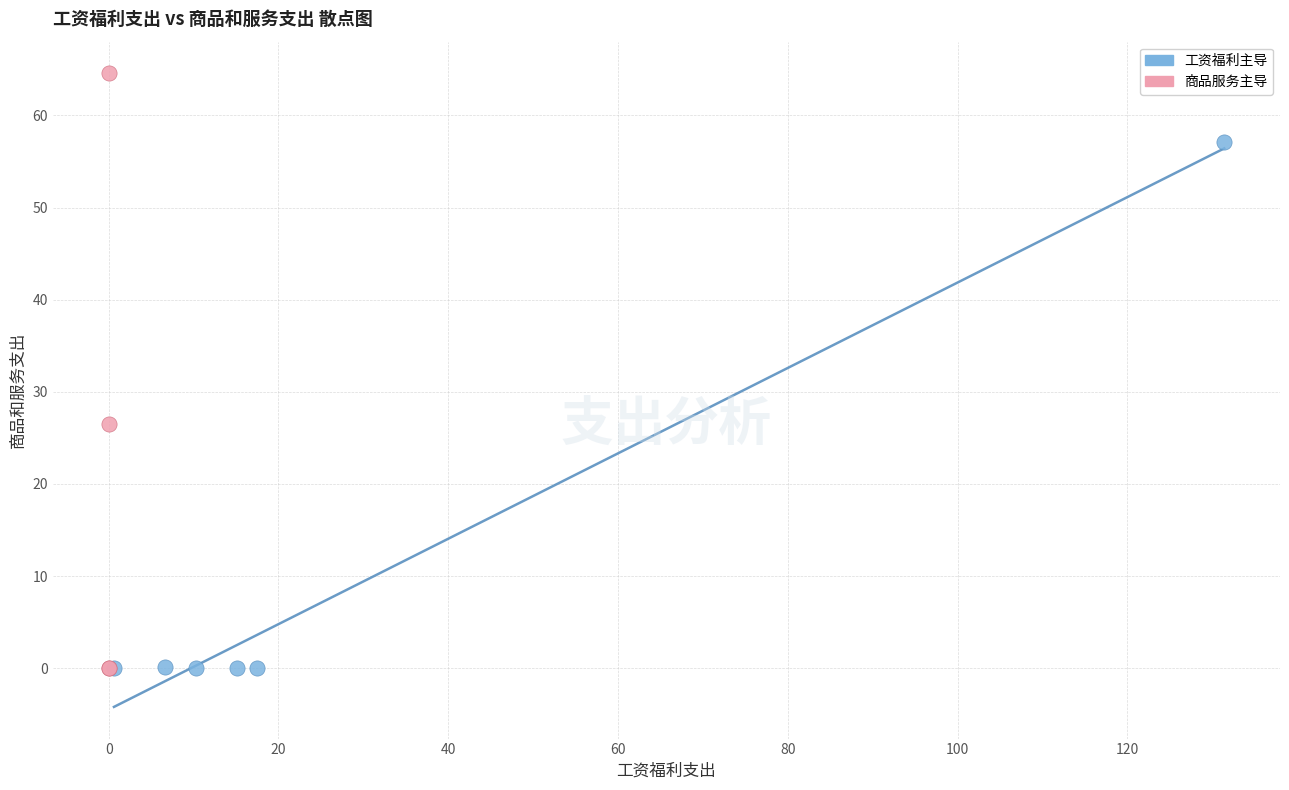

What are all the series names shown in the legend?

工资福利主导, 商品服务主导